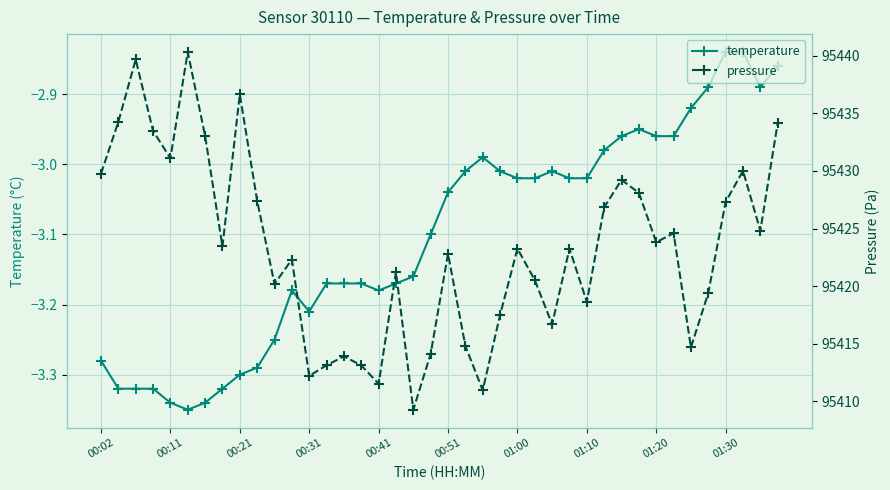

What is the difference between the maximum and minimum values in the temperature series?

0.5